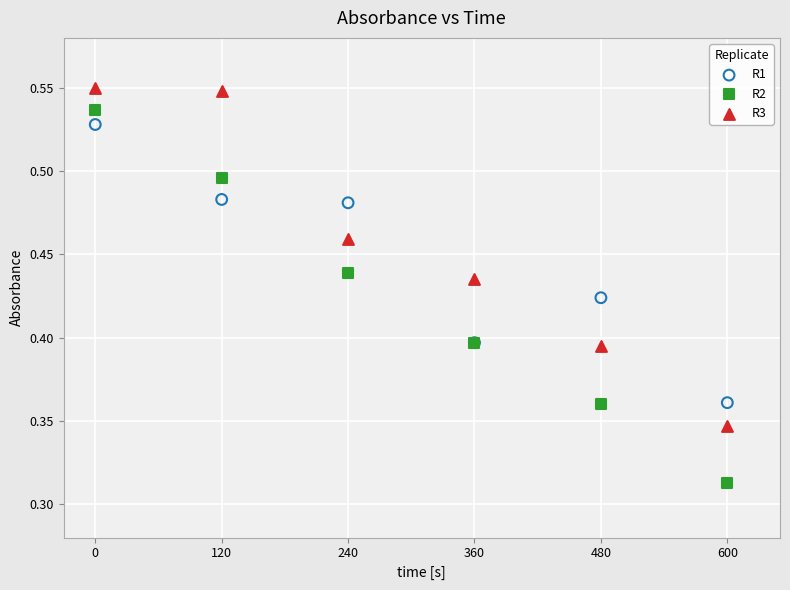

Which series has the widest spread of Y values?

R2